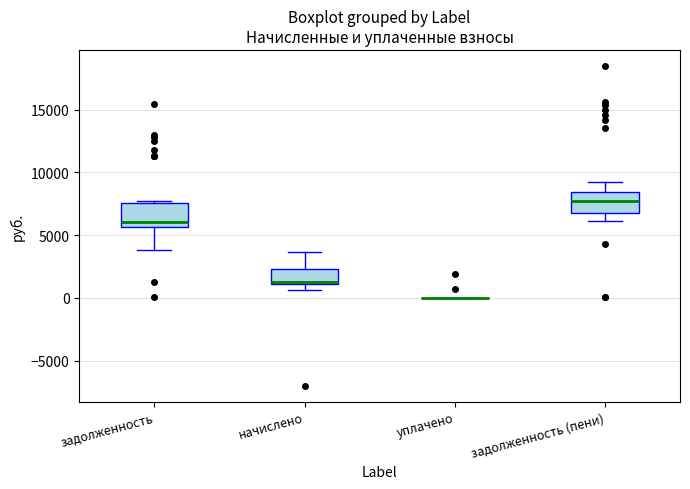

Reading left to right, read every box against the y-axis: the position of its median line, the range the box covers, and the ends of its whiskers. The values are not printed on the chart, so give them approximately, as read against the axis.

задолженность: median 6000, box 5500 to 7500, whiskers 4000 to 7500 (just above the box's upper edge)
начислено: median 1500, box 1000 to 2500, whiskers 500 to 3500
уплачено: box collapsed to a line at 0, whiskers 0 to 0
задолженность (пени): median 7500, box 7000 to 8500, whiskers 6000 to 9000